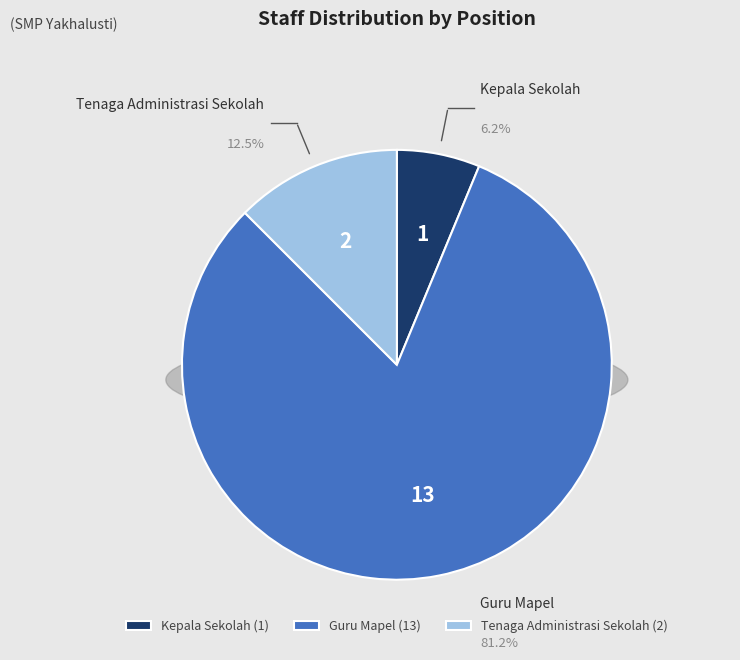

Which slice is the smallest?

Kepala Sekolah